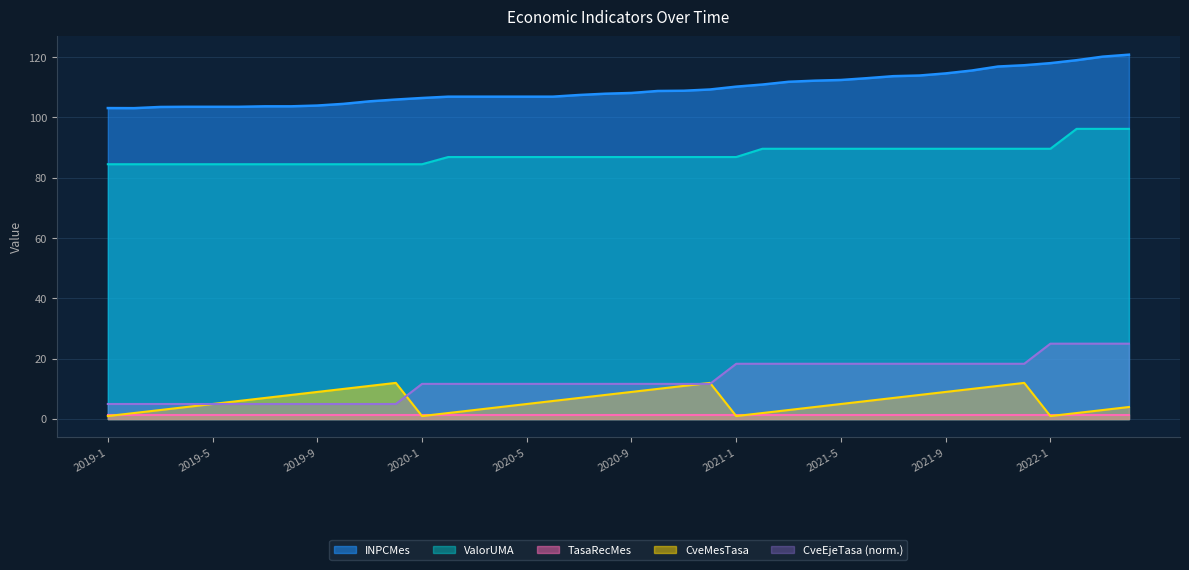

Which series has the widest spread of values?

CveEjeTasa (norm.)